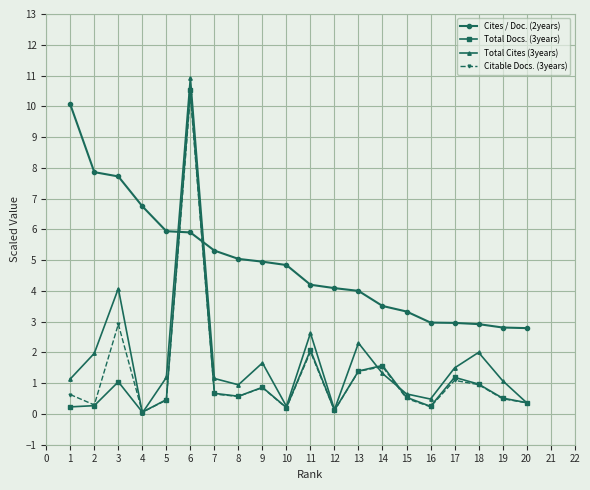

At which category does Citable Docs. (3years) reach its first local peak?

3